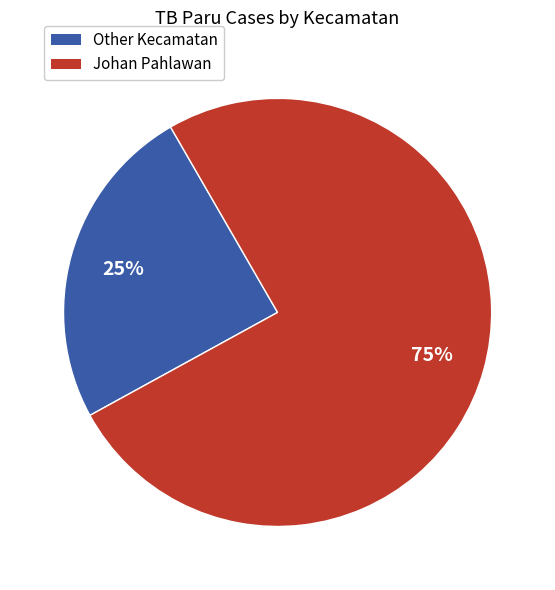

Is it true that Other Kecamatan is 25% of the pie?

True